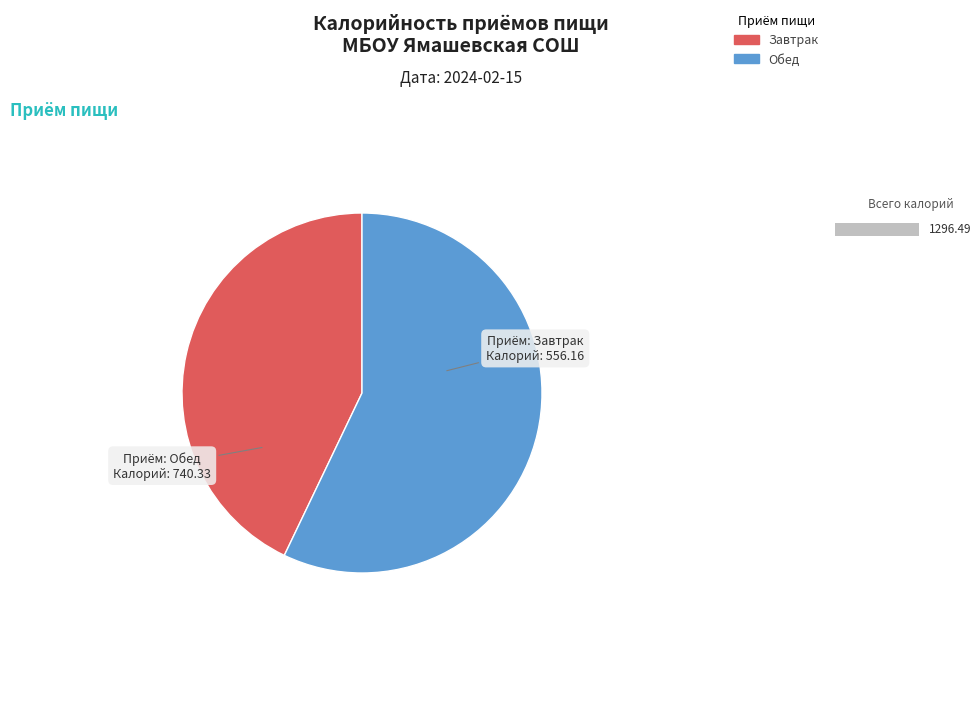

Does any single category account for the majority?

Yes